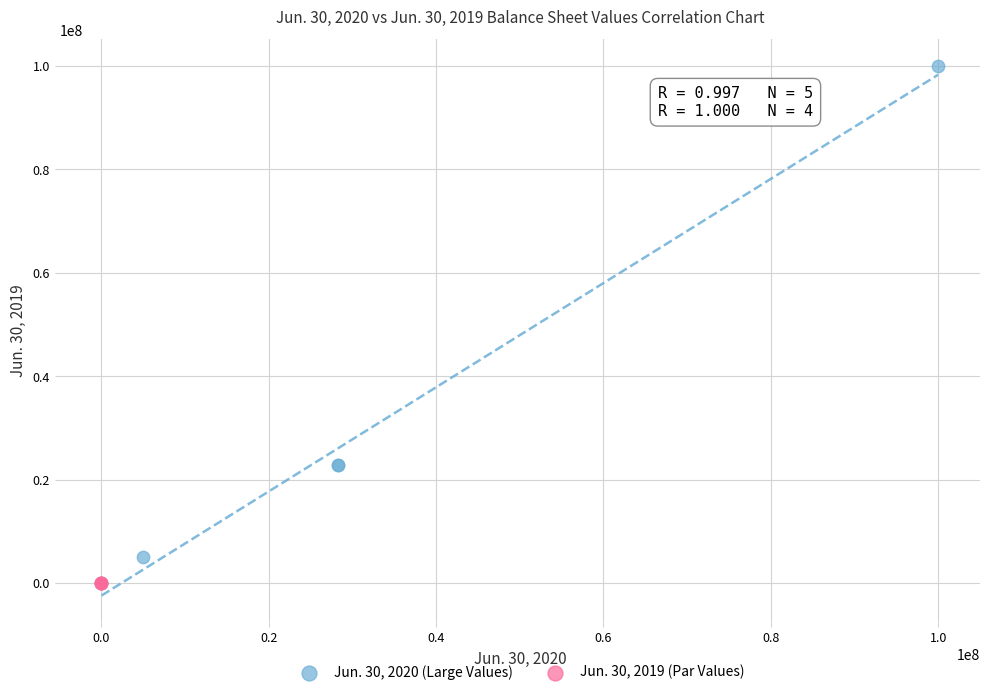

Which series has the widest spread of Y values?

Jun. 30, 2020 (Large Values)